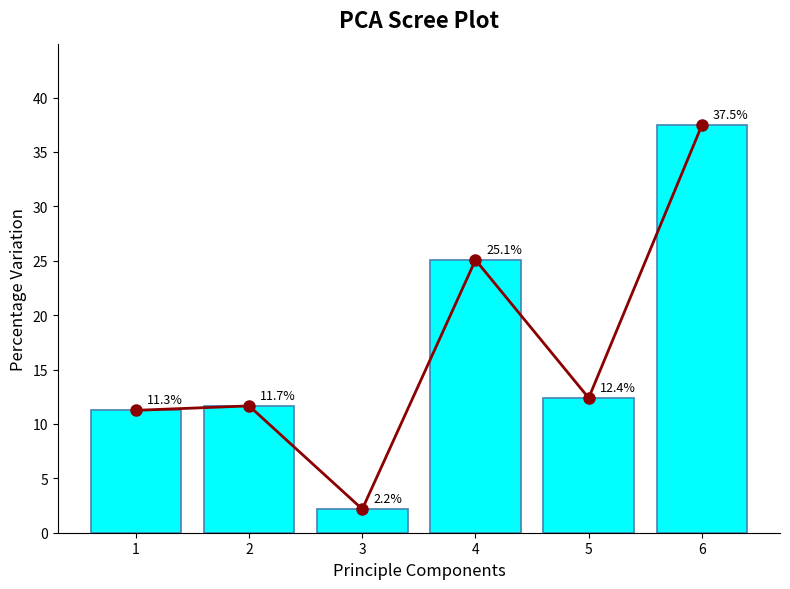

List the labels in order of value, smallest first.

3, 1, 2, 5, 4, 6